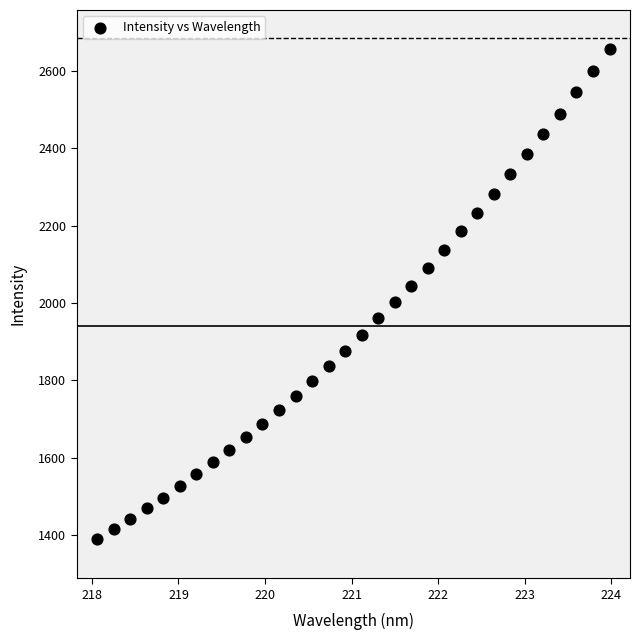

What is the range of Y values (max minus min)?

1267.1